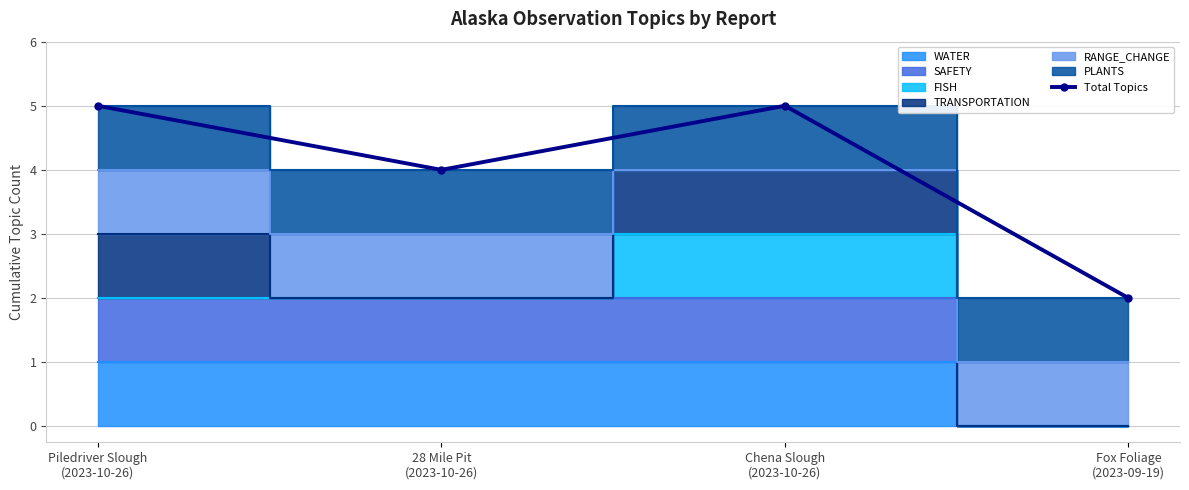

What position from the left is Chena Slough
(2023-10-26)?

3